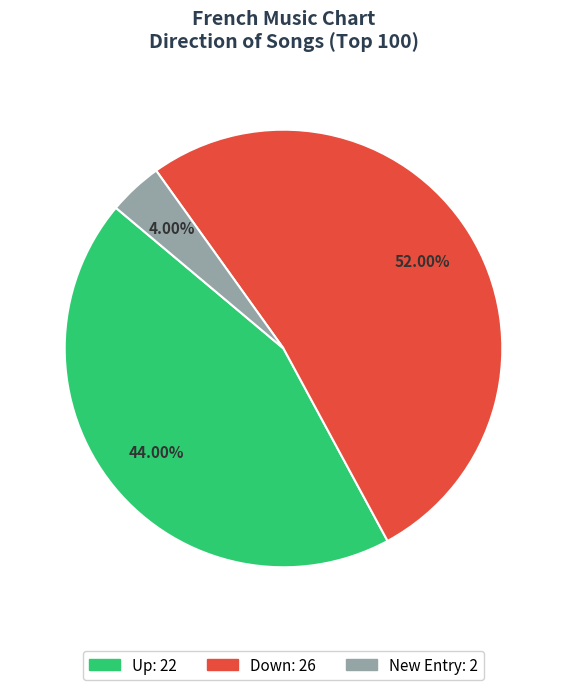

Is there a majority slice in this chart?

Yes